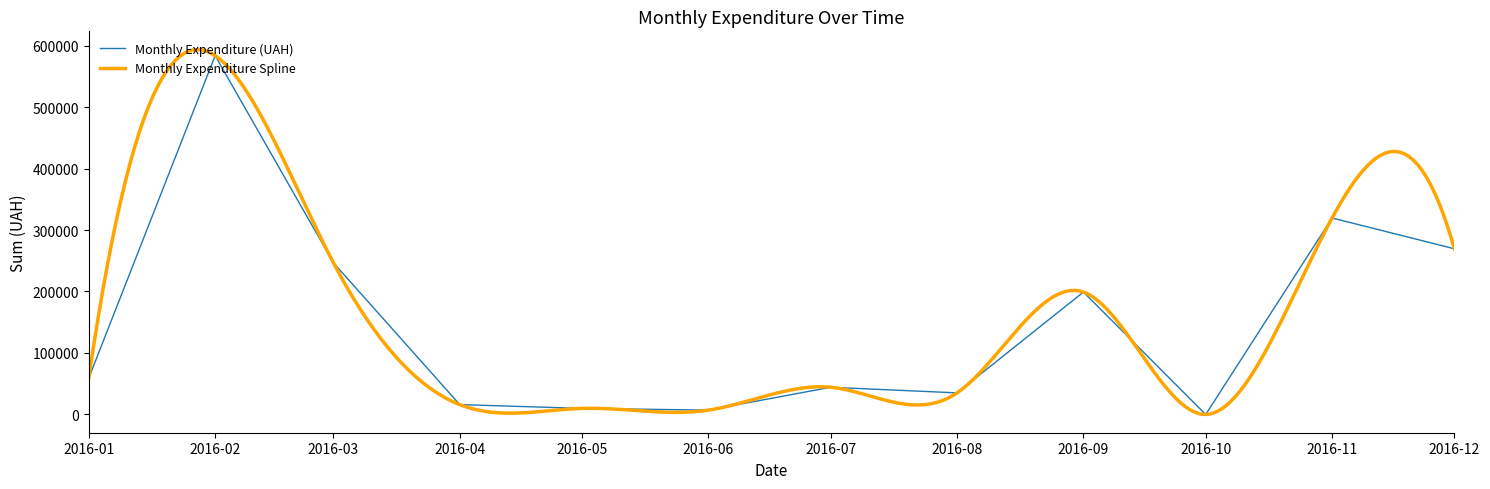

Reading left to right, extract all data points from this chart.

59222.9	583556.1	246841.0	16089.1	9890.0	7098.4	44257.8	35130.0	199144.2	0.0	319574.0	269468.5